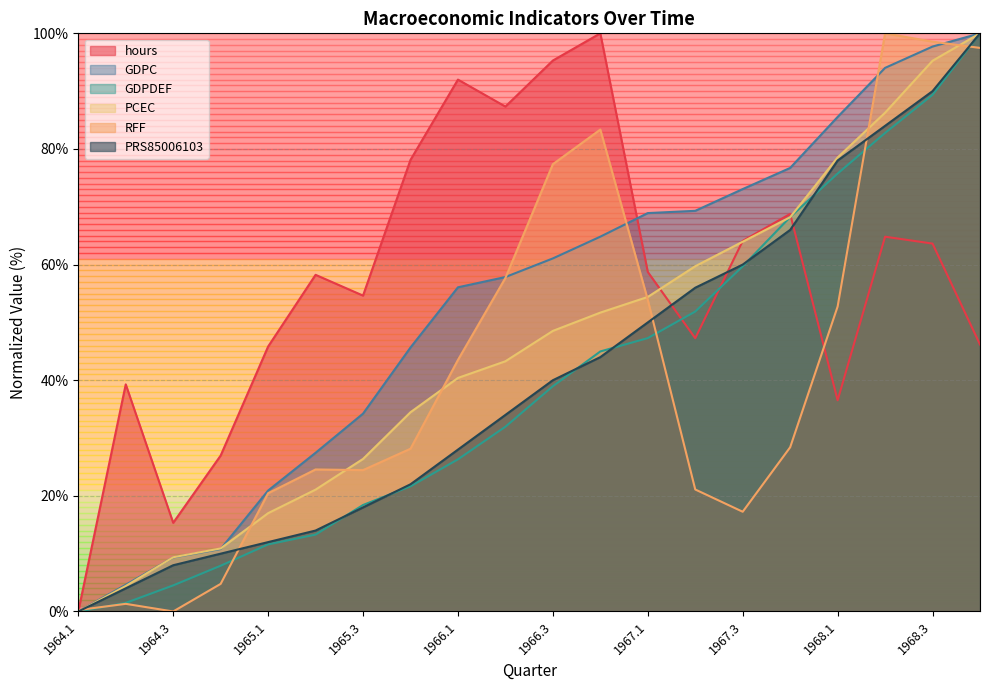

The value of PCEC at 1965.4 is 34.5. True or false?

True